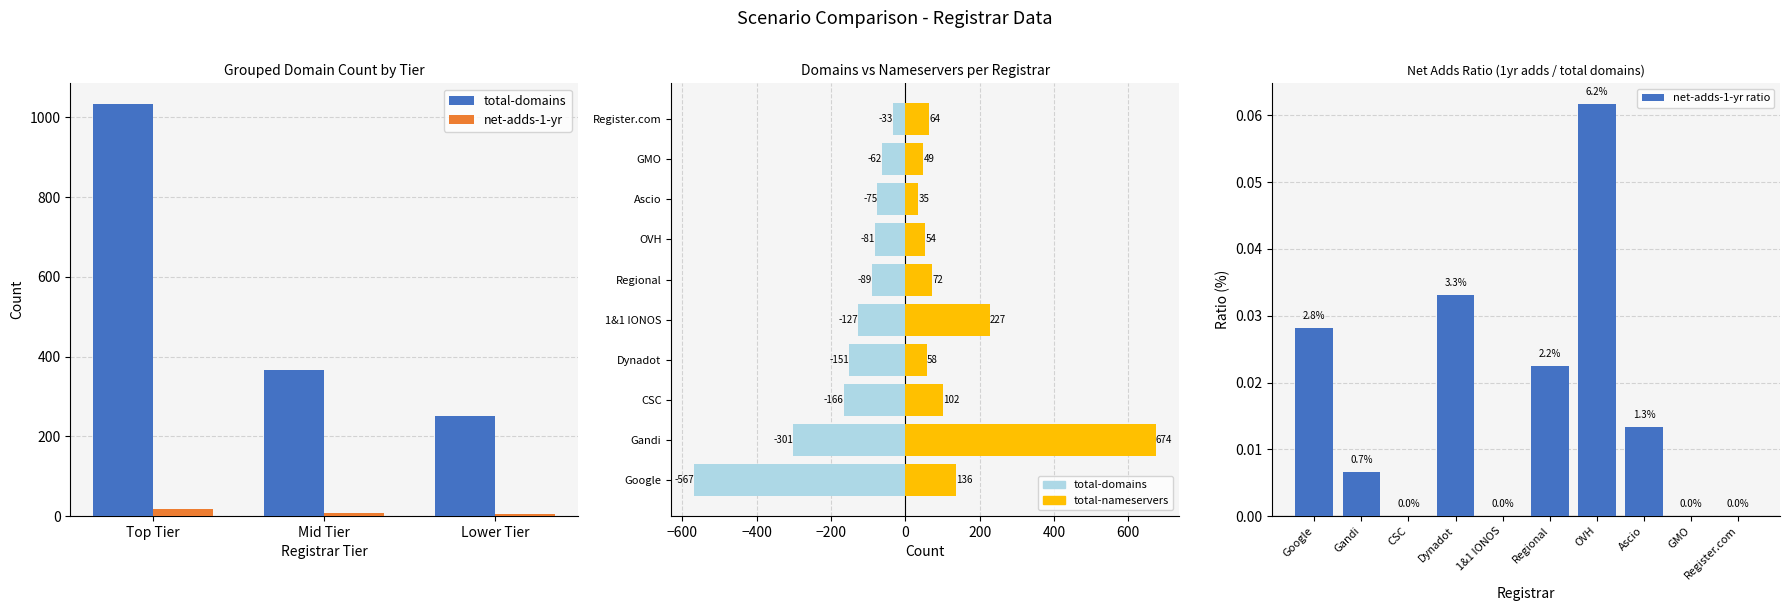

What is the total value across all series at Gandi?

373